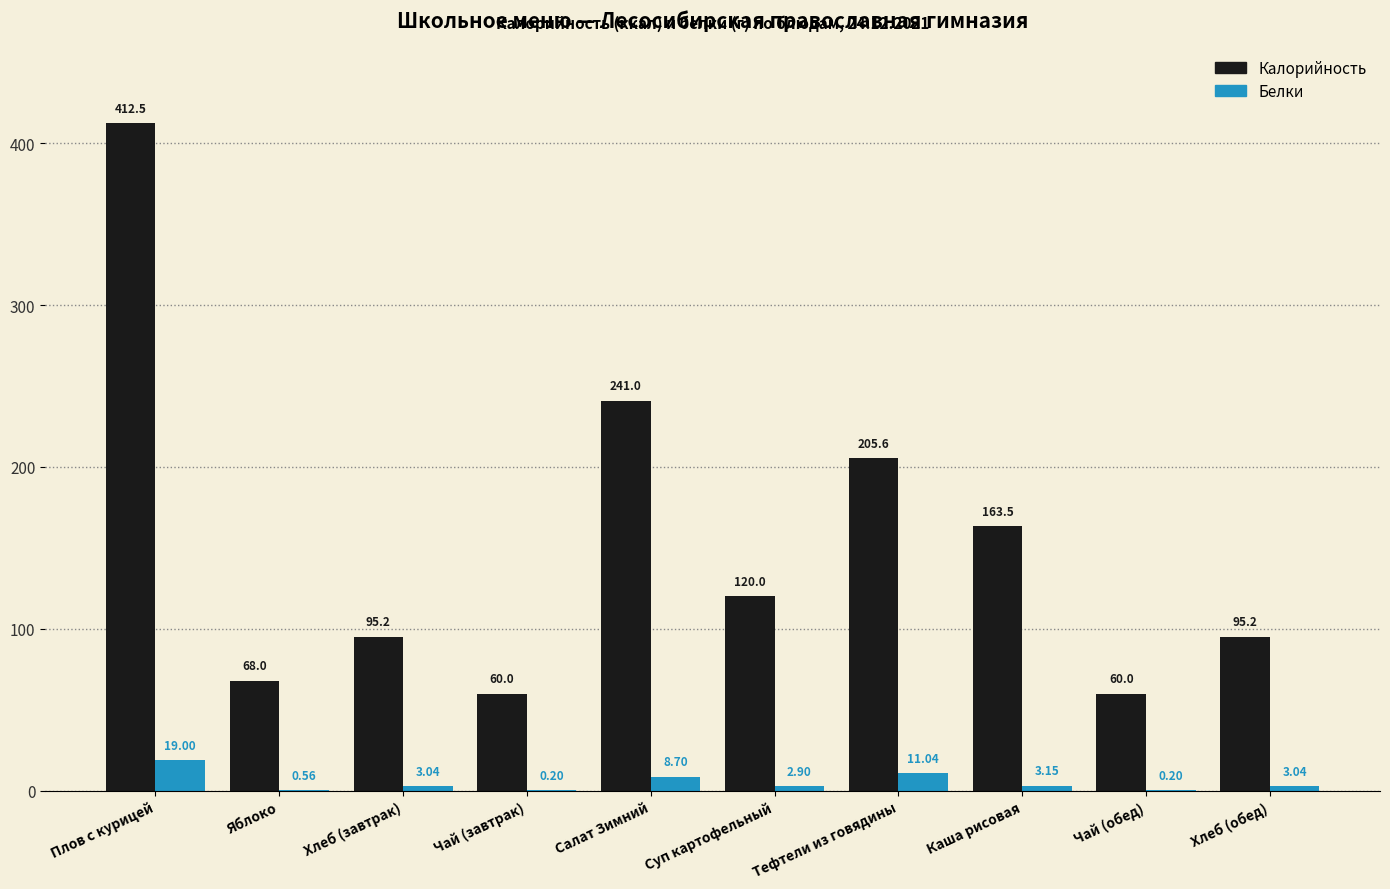

At which label does Белки reach its peak?

Плов с курицей